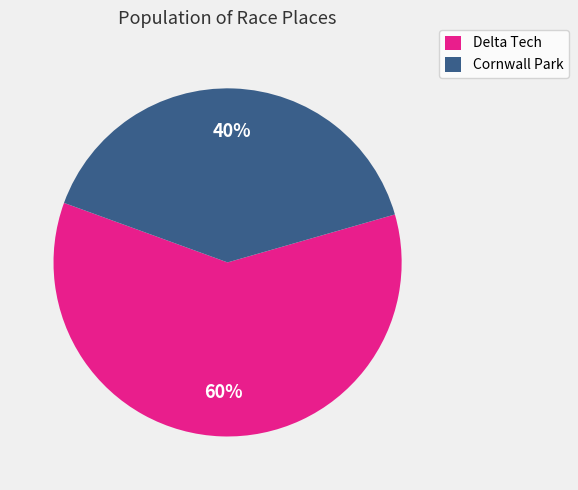

Rank the categories by value from highest to lowest.

Delta Tech, Cornwall Park